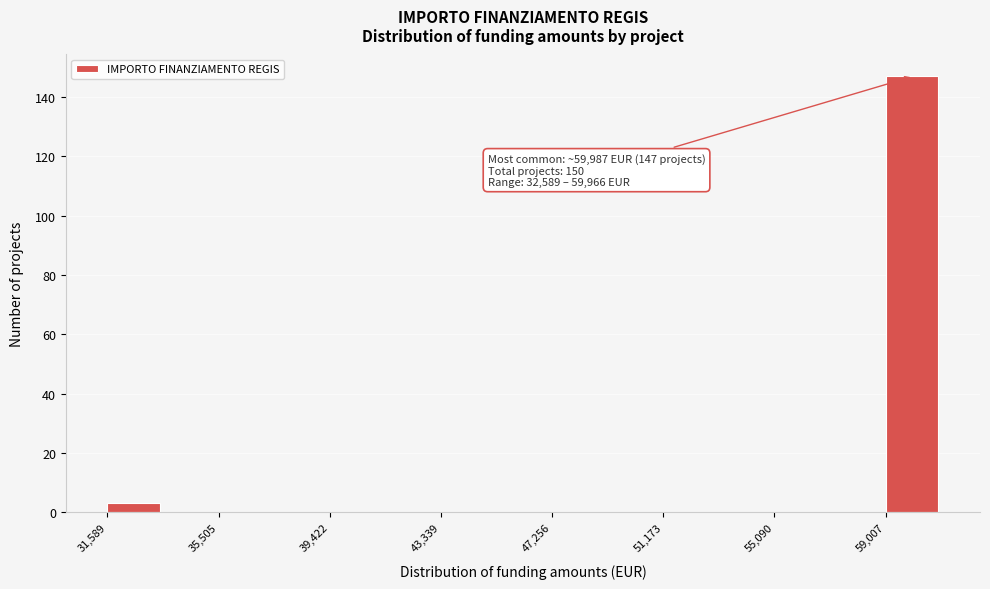

Around what value on the x-axis is the tallest bar? Give the approximate position of its centre, as read against the axis.

60000